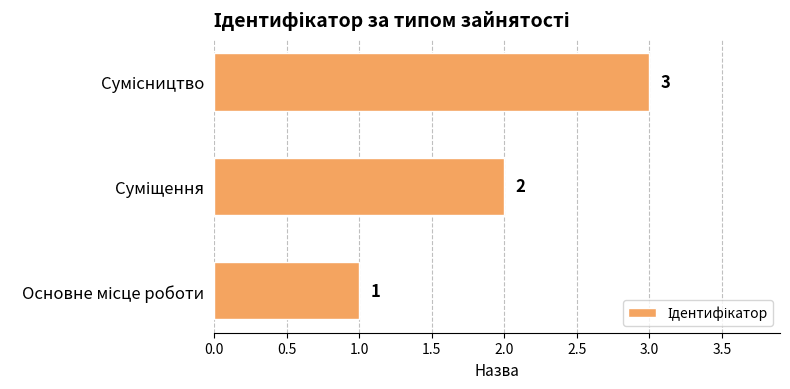

What is the maximum value shown in the chart?

3